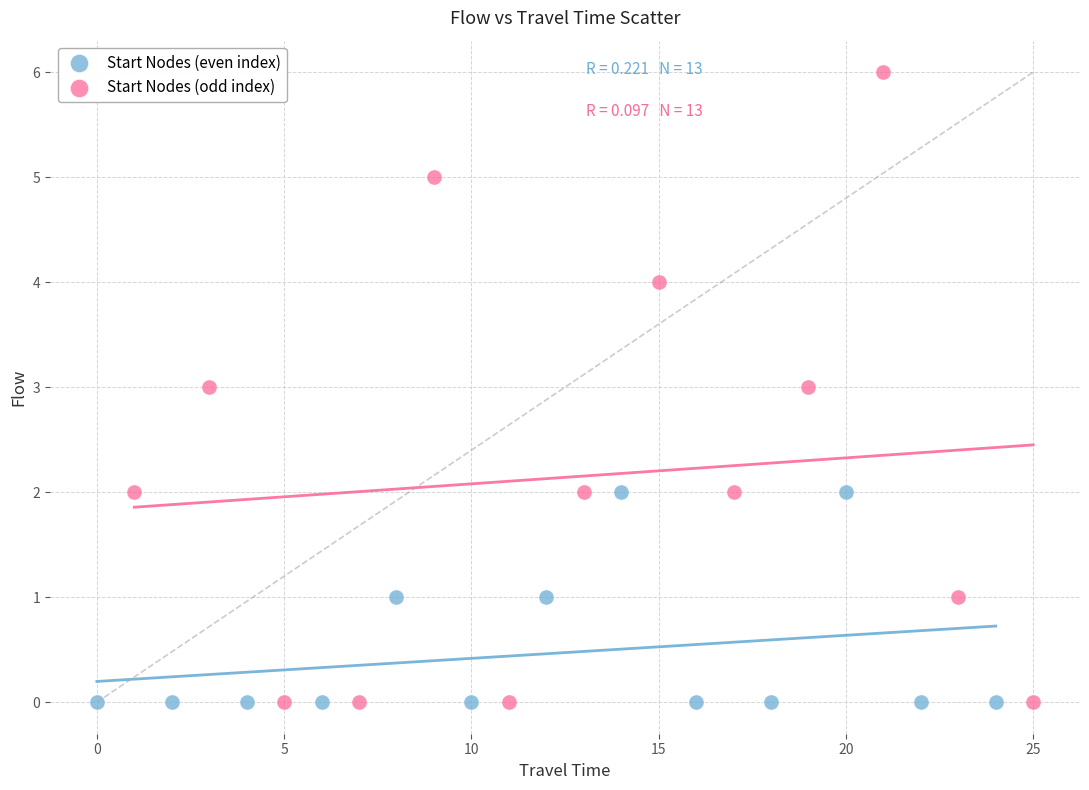

Which series reaches the maximum Y coordinate?

Start Nodes (odd index)